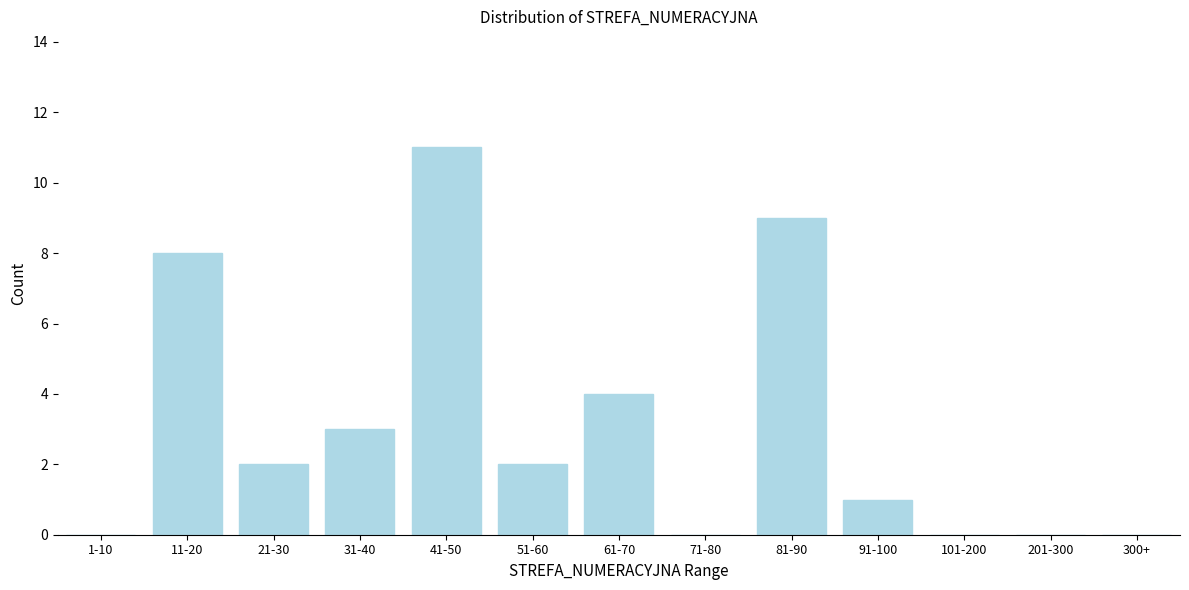

Reading right to left, list all the values displayed in this chart.

300+=0	201-300=0	101-200=0	91-100=1	81-90=9	71-80=0	61-70=4	51-60=2	41-50=11	31-40=3	21-30=2	11-20=8	1-10=0